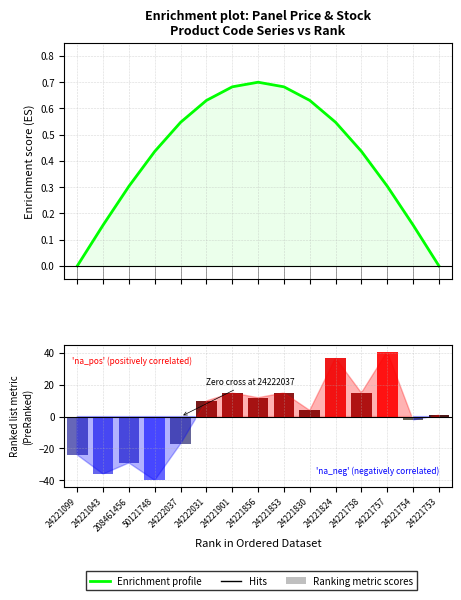

Read the Ranking metric scores value at 24221099.

-24.1